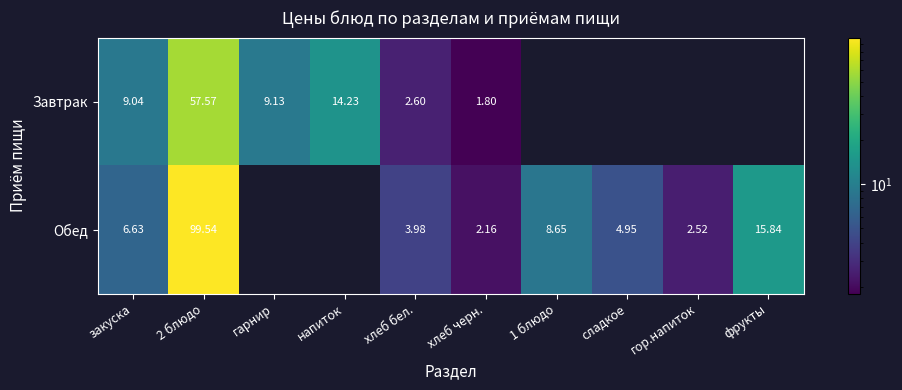

What is the maximum value shown in the chart?

99.5